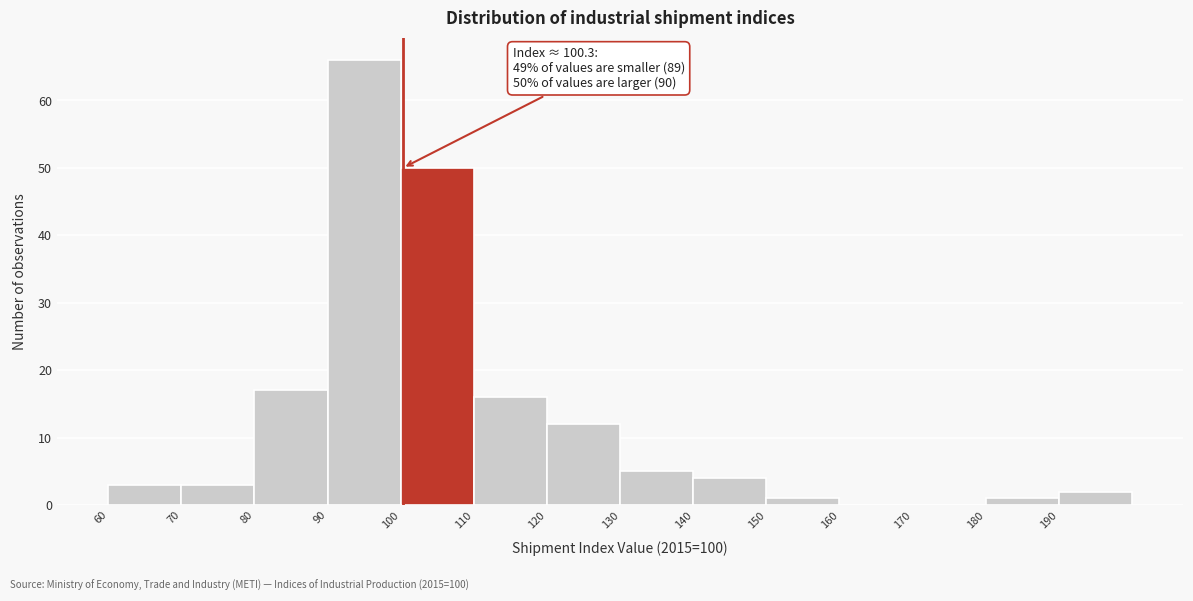

Over which range of the x-axis is the bar tallest?

90 to 100